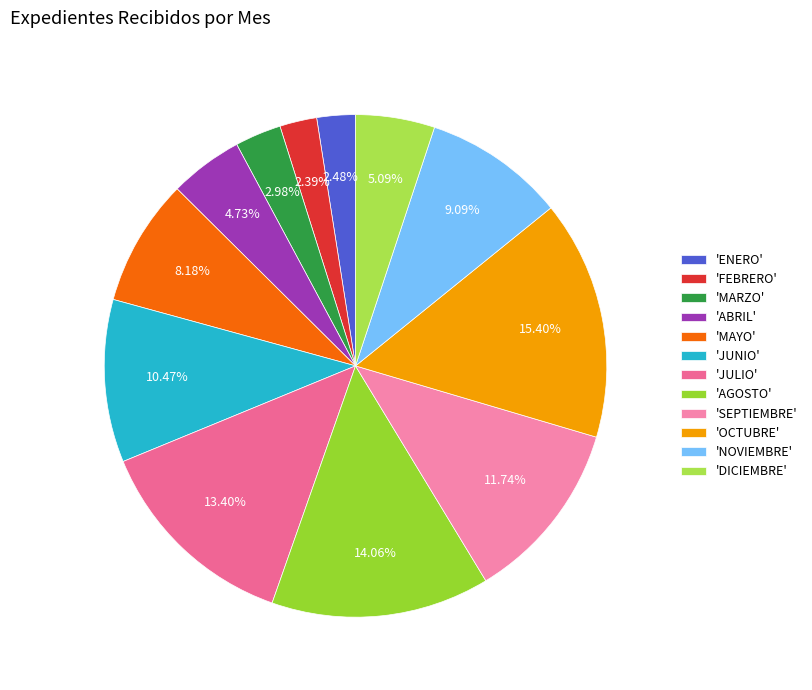

How many segments does this pie chart have?

12